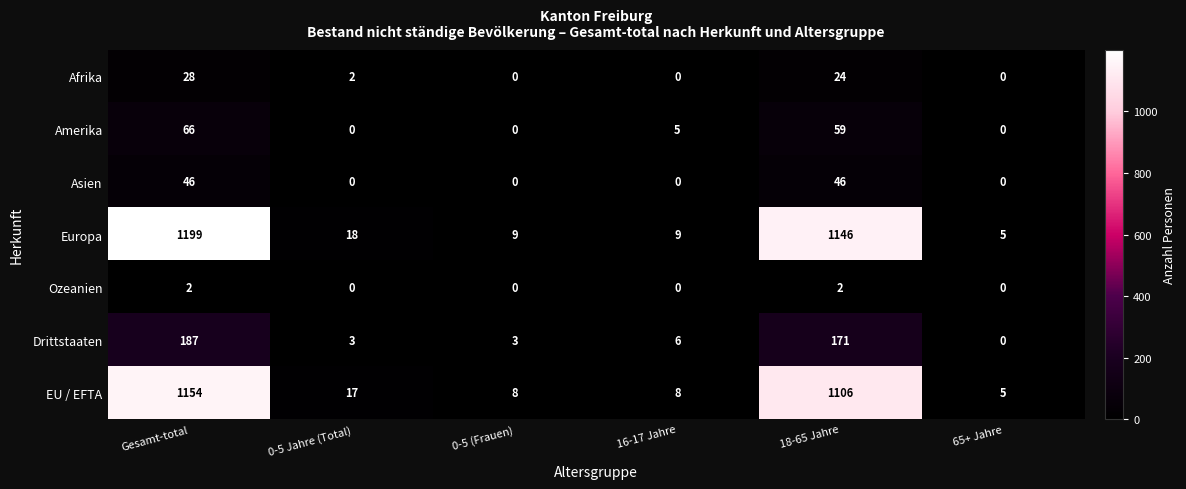

Which category has the highest value across all series?

Gesamt-total